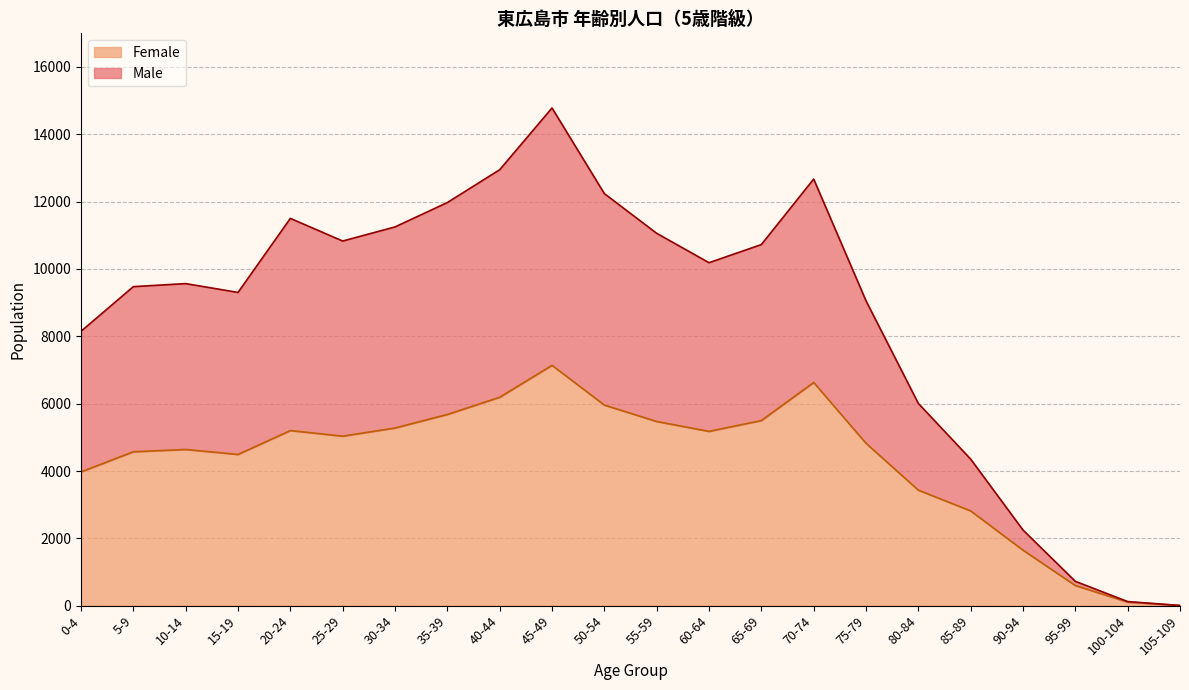

What is the minimum value shown in the chart?

6